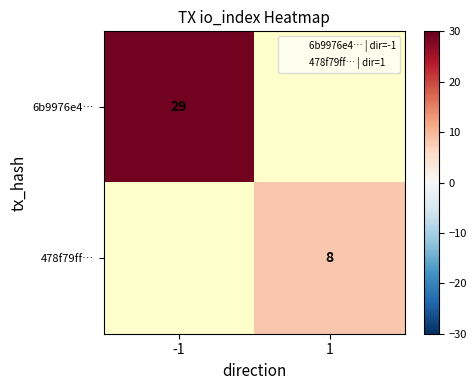

List the series in order of their overall mean, highest first.

6b9976e4…, 478f79ff…